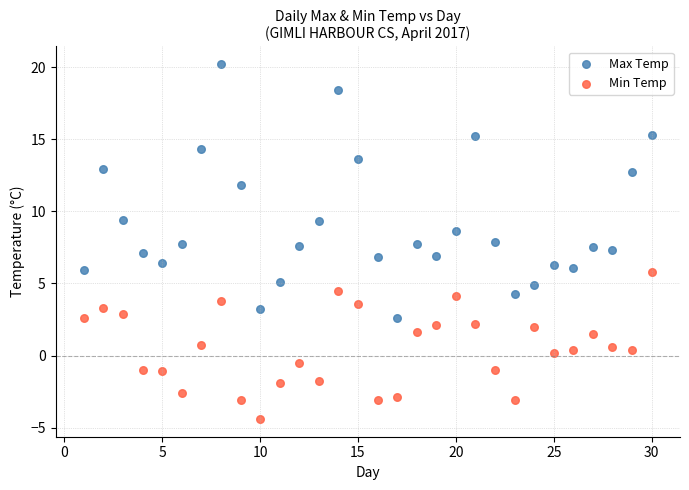

What are all the series names shown in the legend?

Max Temp, Min Temp